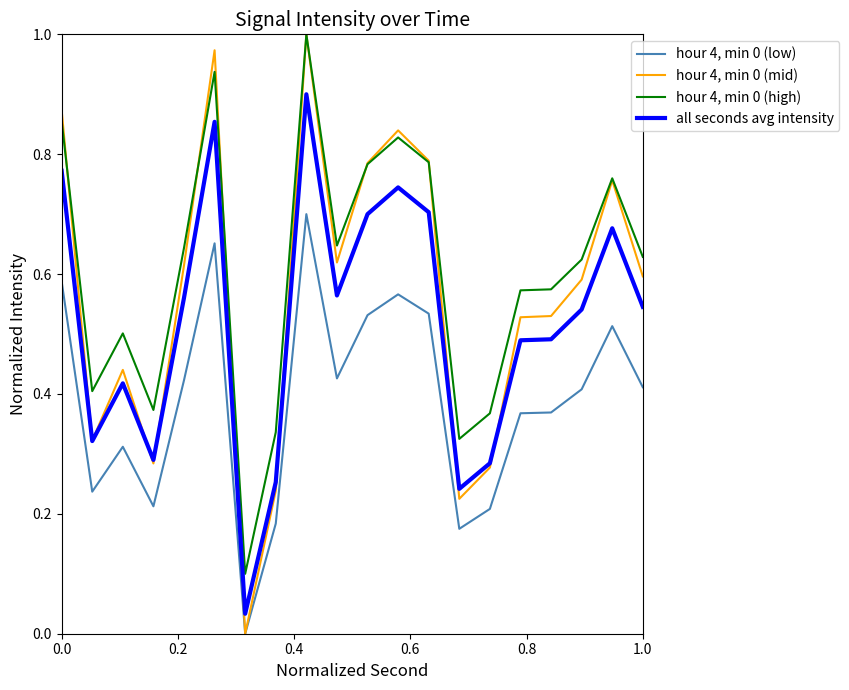

True or false: hour 4, min 0 (low) and all seconds avg intensity intersect in this chart.

False